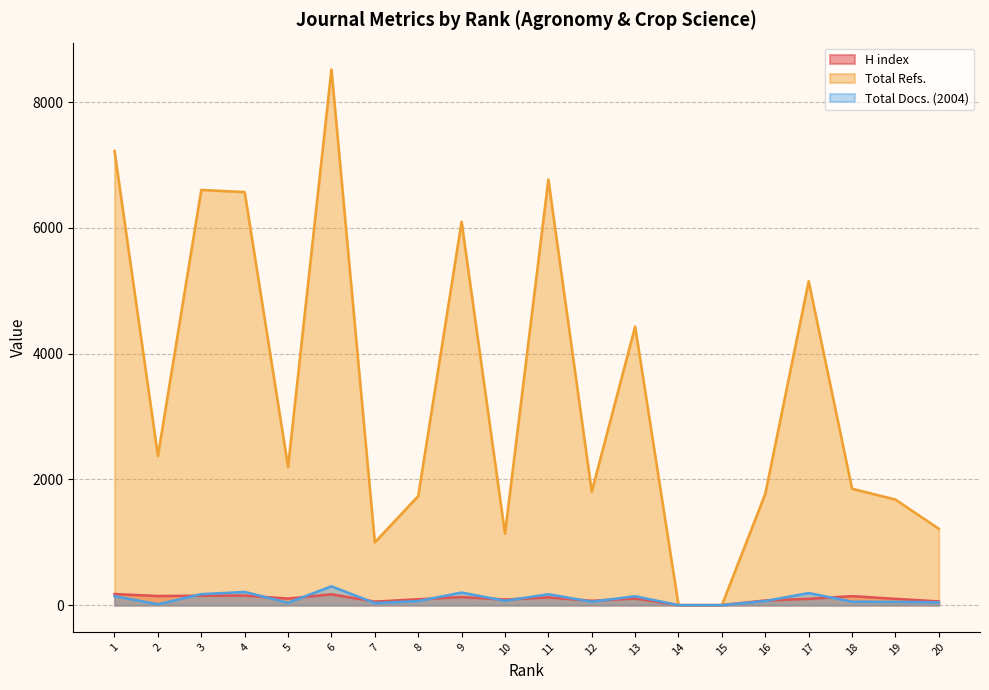

What is the total value across all series at 17?

5445